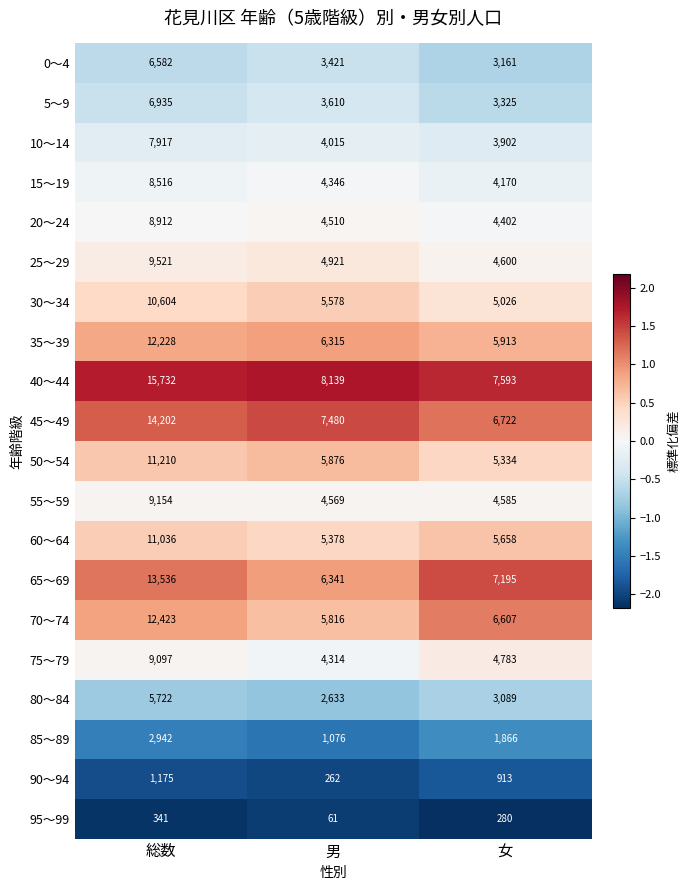

At which label is 90～94 closest to 718?

女